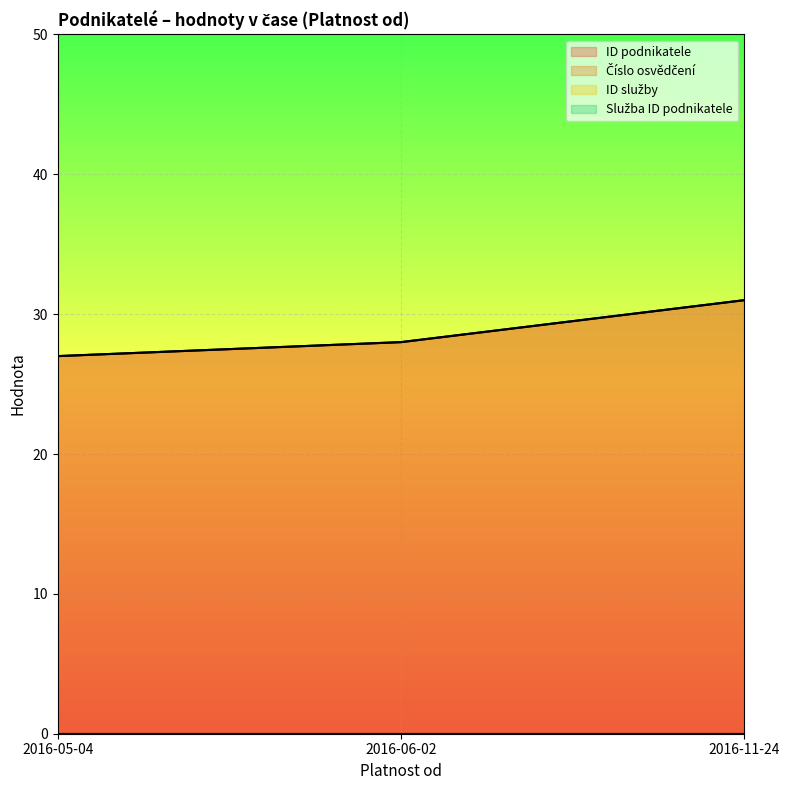

At which label is ID podnikatele closest to 29?

2016-06-02